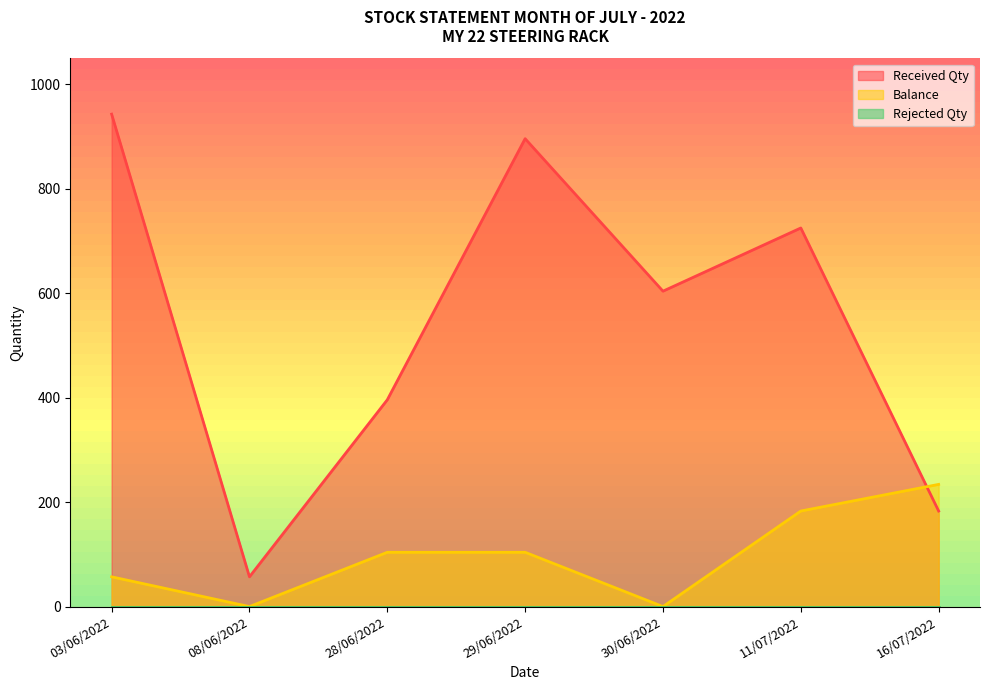

What is the label of the 4th point from the right?

29/06/2022